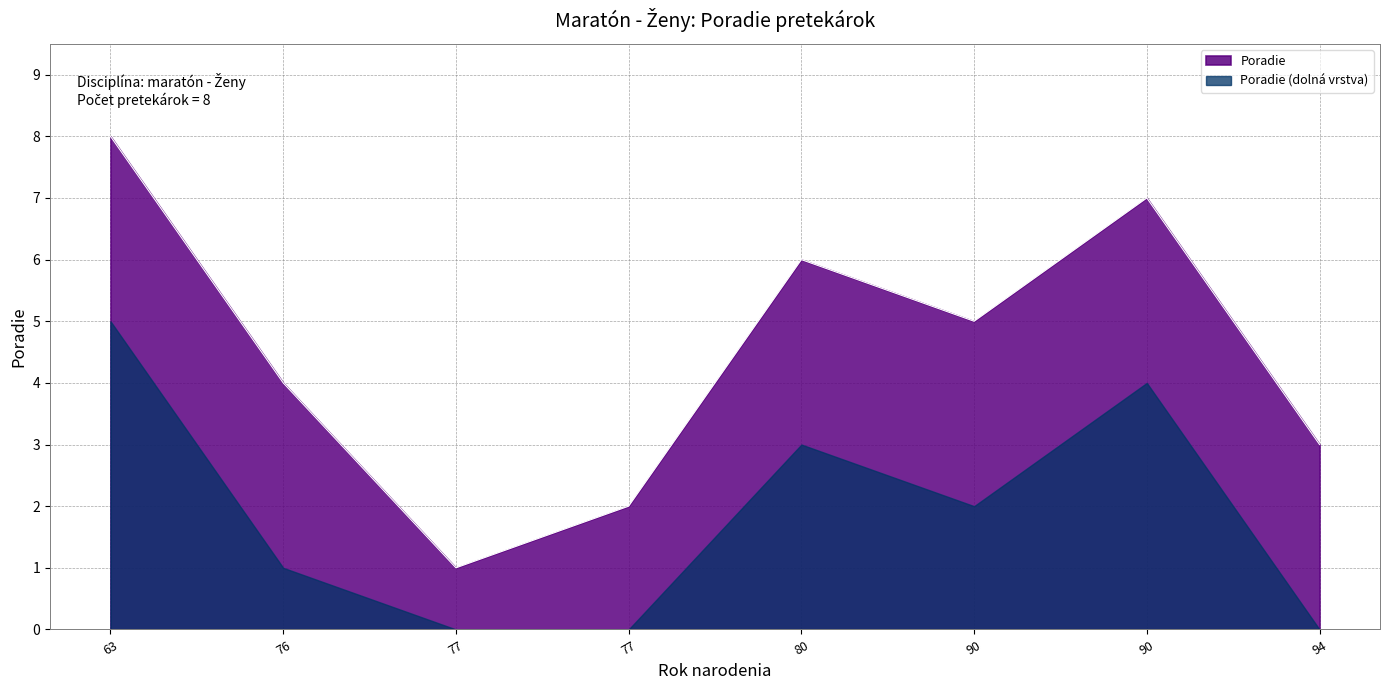

Does the chart have visible grid lines?

Yes